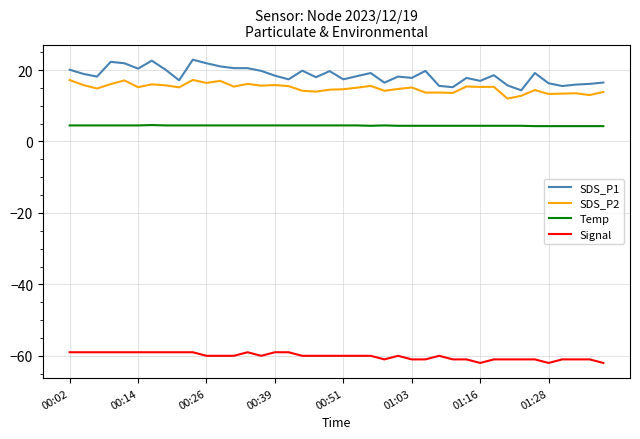

True or false: SDS_P1 and Signal intersect in this chart.

False